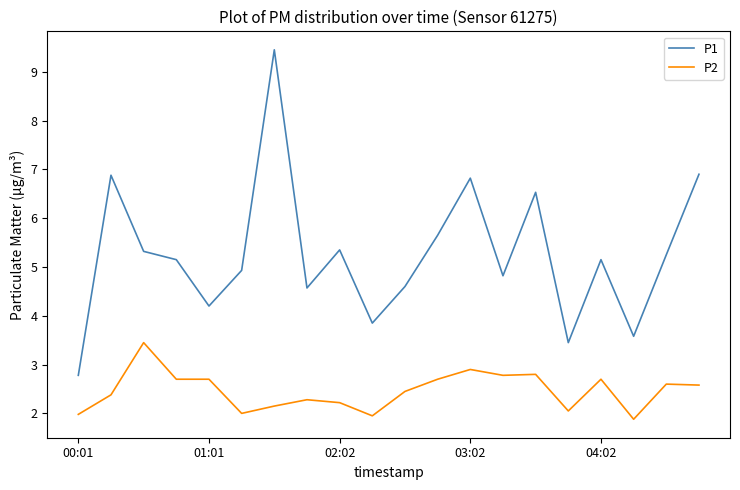

List the series in order of their peak value, lowest first.

P2, P1